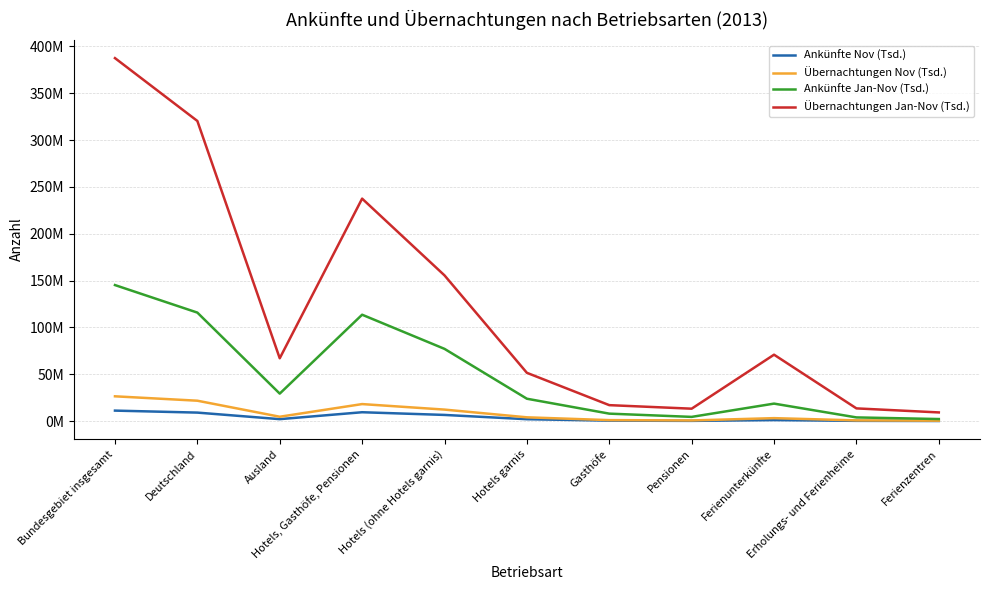

True or false: Ankünfte Jan-Nov (Tsd.) and Übernachtungen Jan-Nov (Tsd.) cross at least once.

False